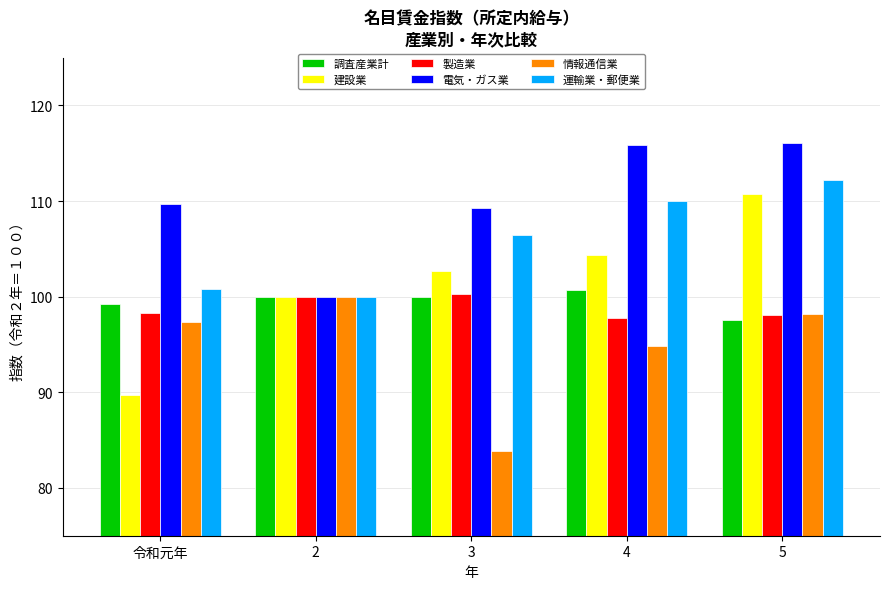

What is the sum of all 運輸業・郵便業 values?

529.5